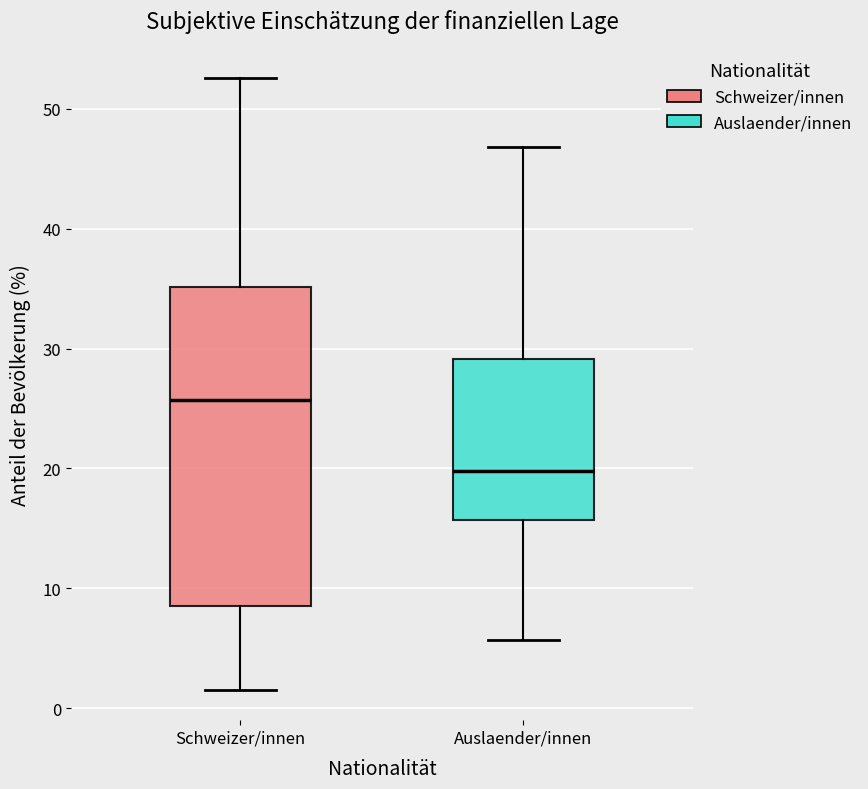

Where does the lower whisker of the box for Schweizer/innen end on the y-axis? The values are not printed on the chart, so give them approximately, as read against the axis.

2